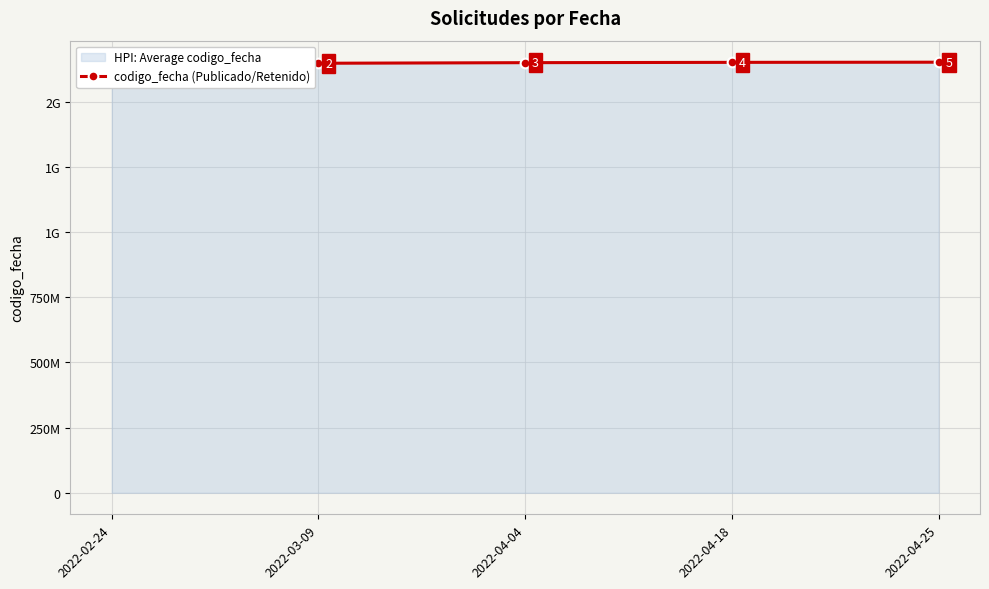

What is the label of the 5th point from the right?

2022-02-24